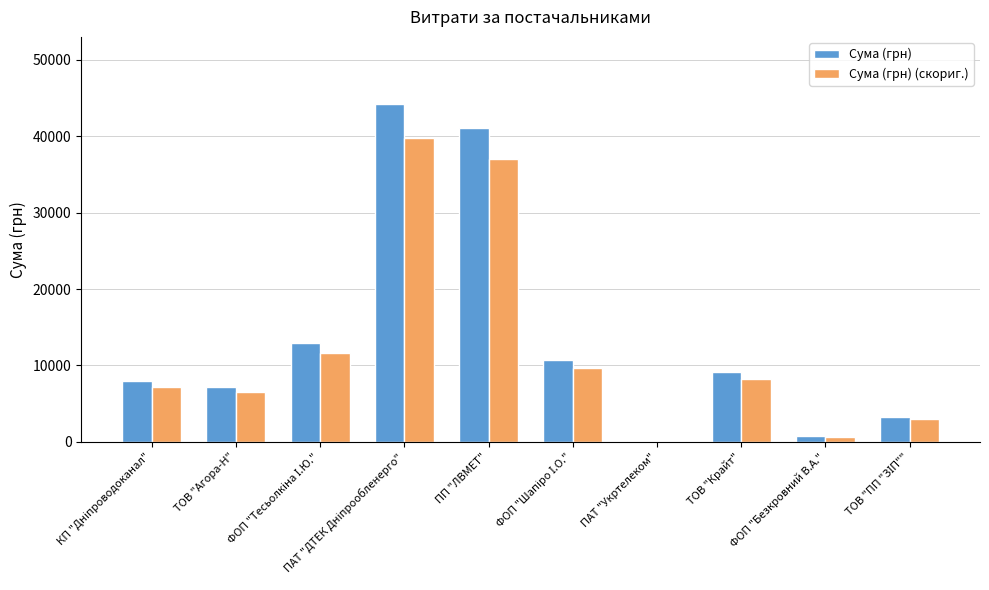

What is the maximum value for Сума (грн)?

44185.6